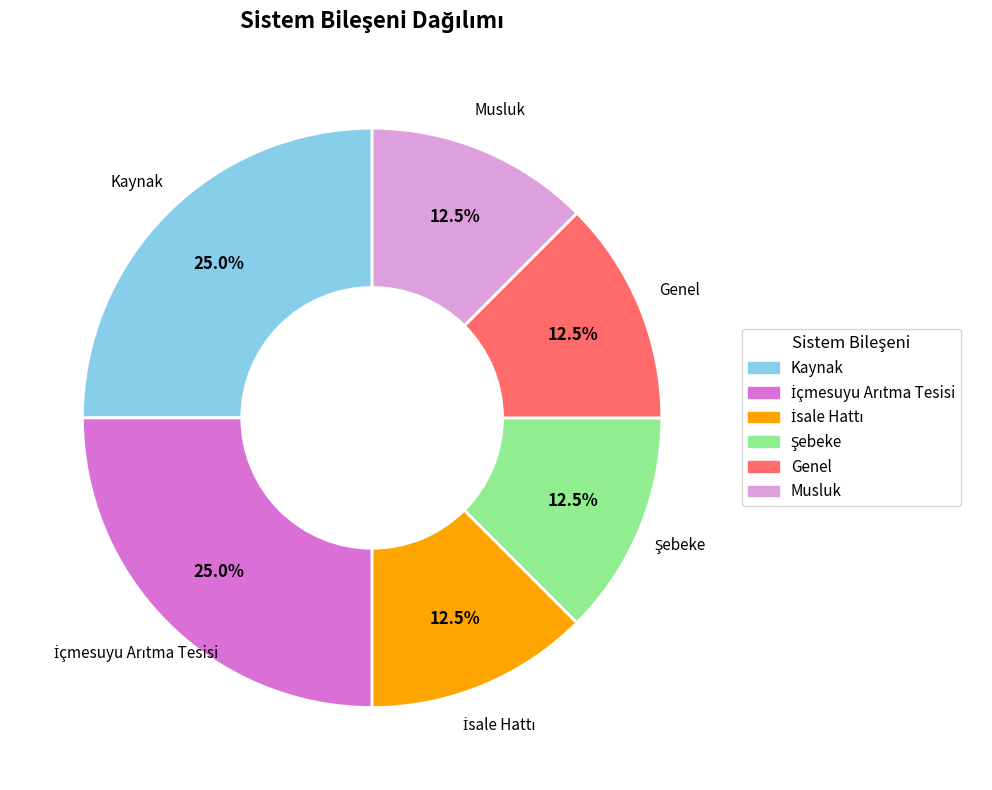

Between Kaynak and Genel, which is larger?

Kaynak